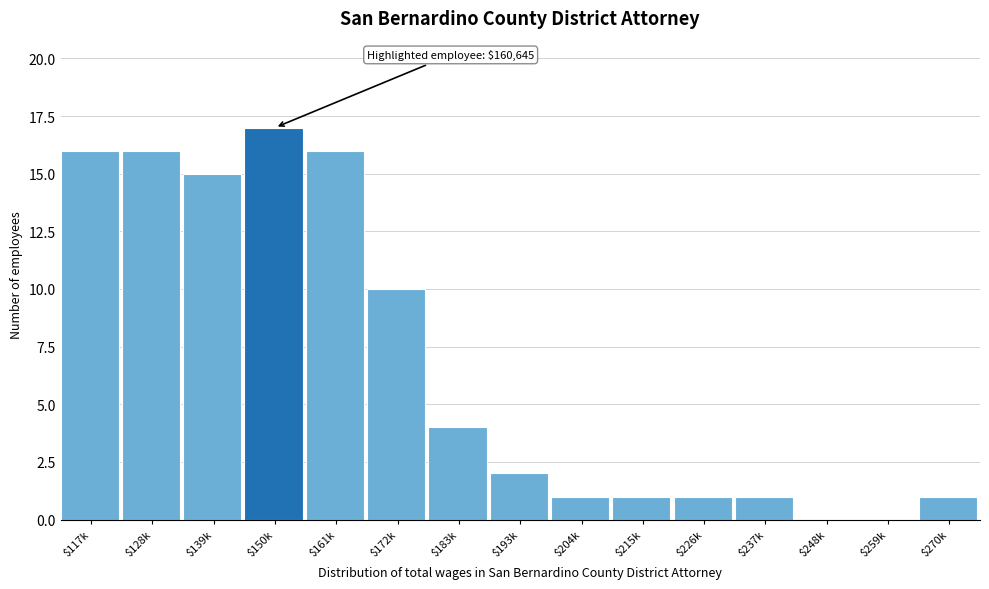

Read the value at $161k.

16